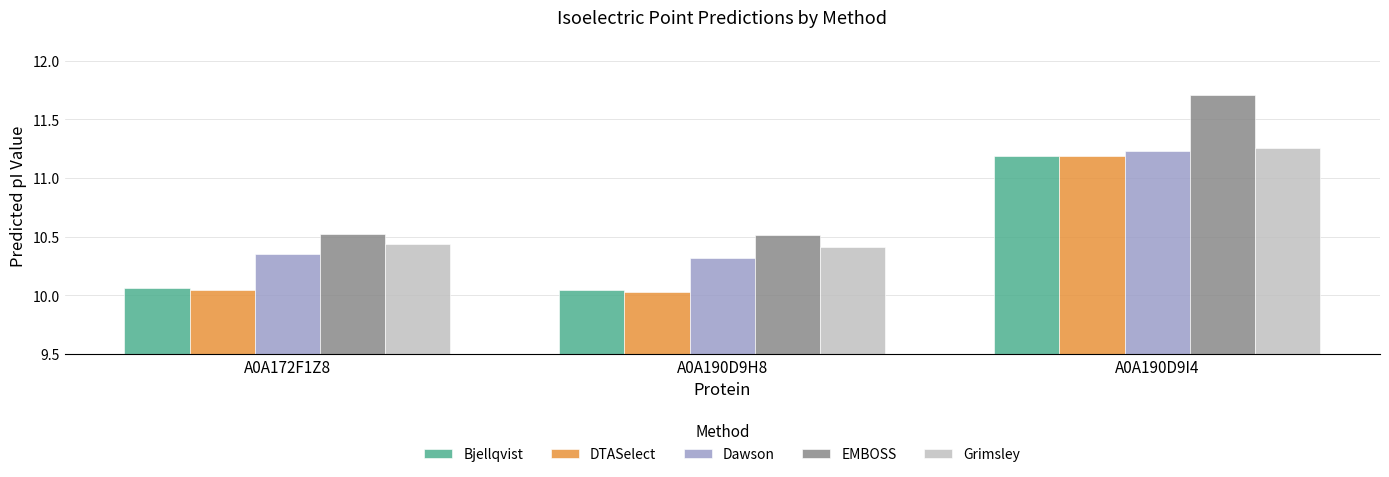

What is the label of the 2nd bar from the left?

A0A190D9H8